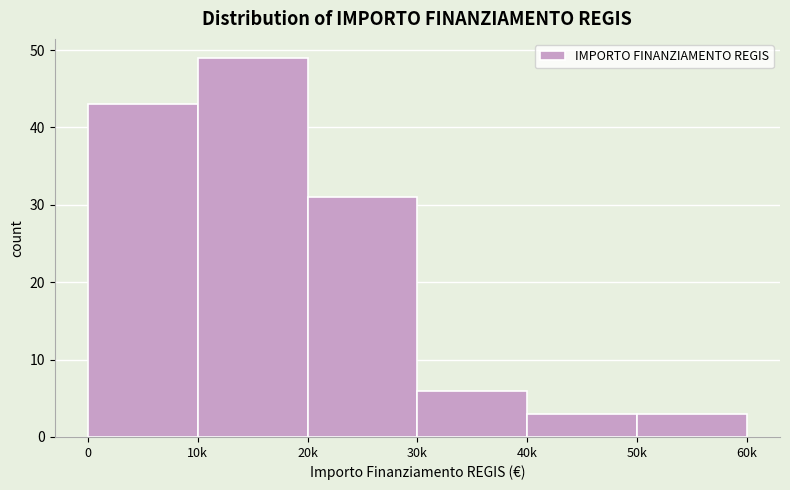

Reading left to right, what are all the values shown in this chart?

0=43	10k=49	20k=31	30k=6	40k=3	50k=3